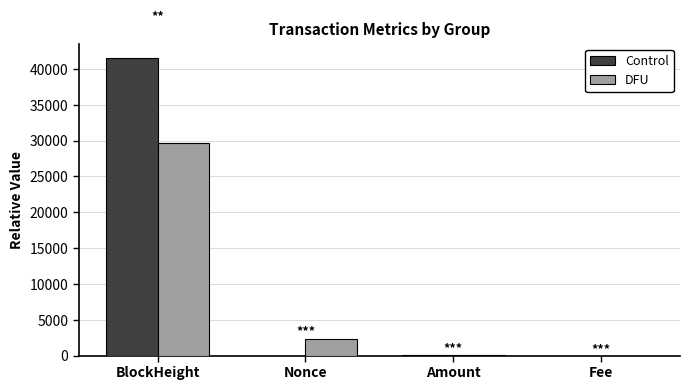

Between BlockHeight and Amount, which series saw the biggest shift?

Control